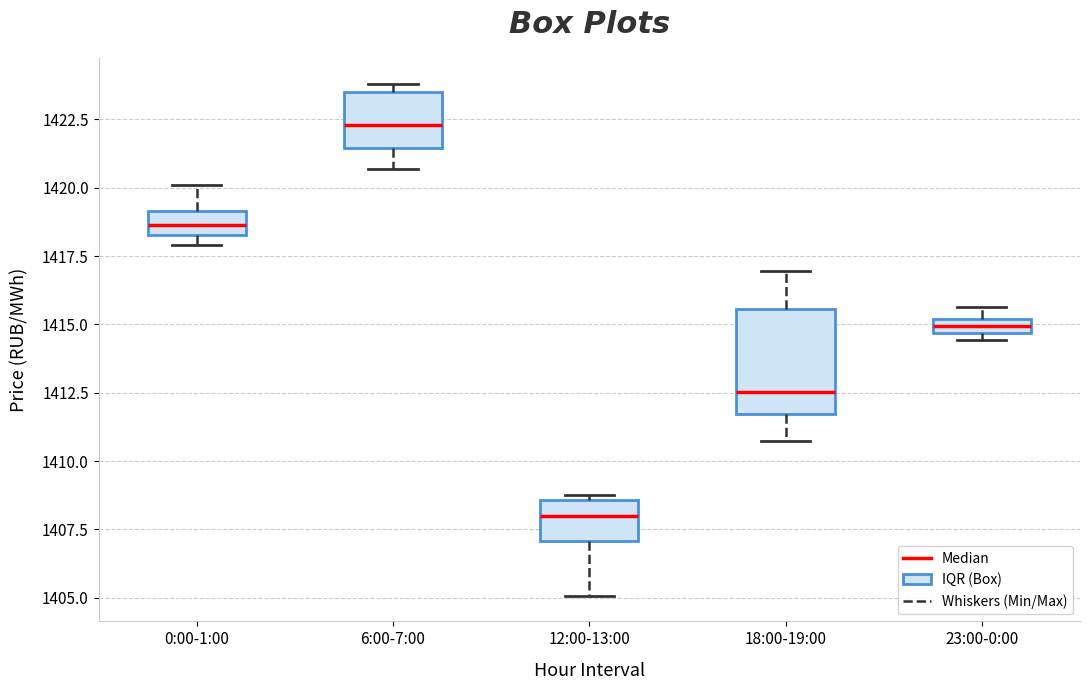

Which box's median line is the lowest?

12:00-13:00